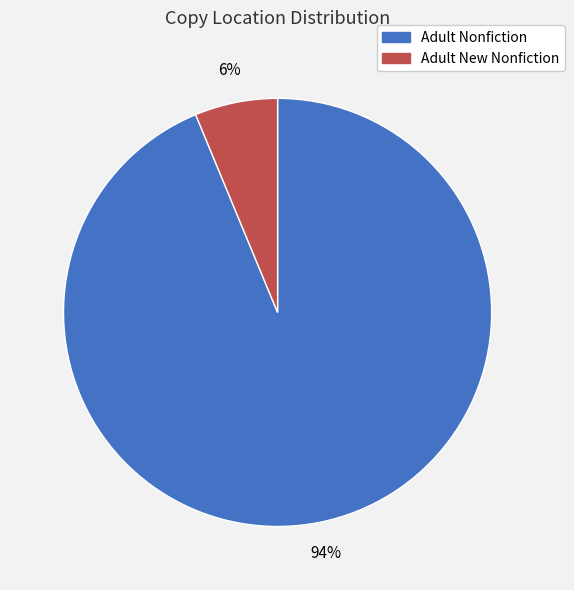

What is the largest slice in the pie chart?

Adult Nonfiction